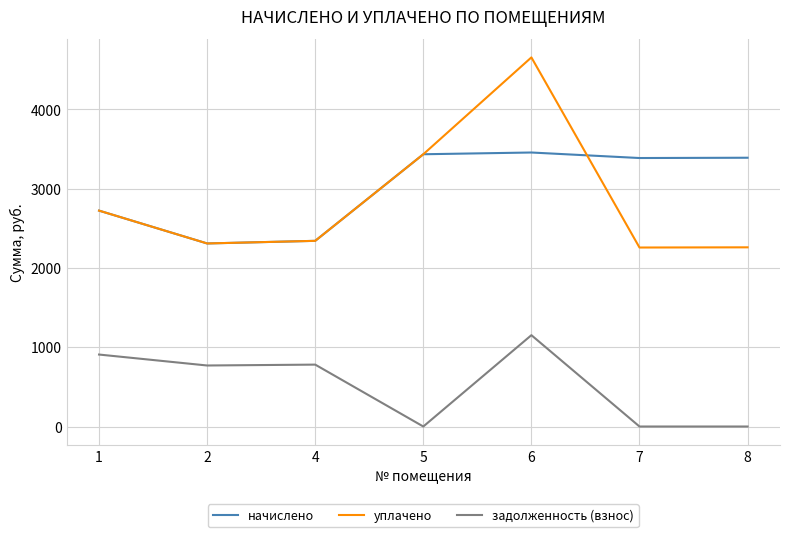

What is the spread (max minus min) of values at 2?

1539.7